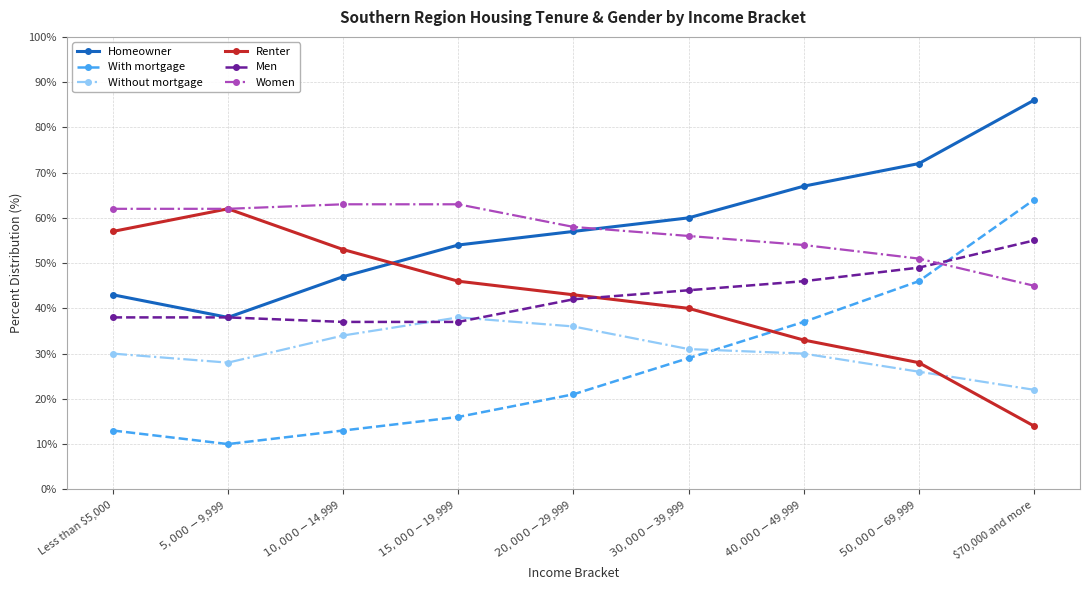

What is the maximum value shown in the chart?

86